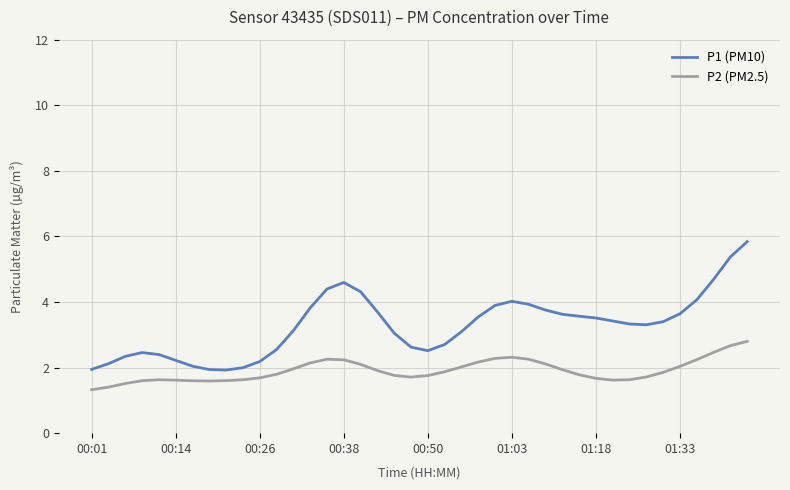

What is the difference between the maximum and minimum values in the P1 (PM10) series?

3.9